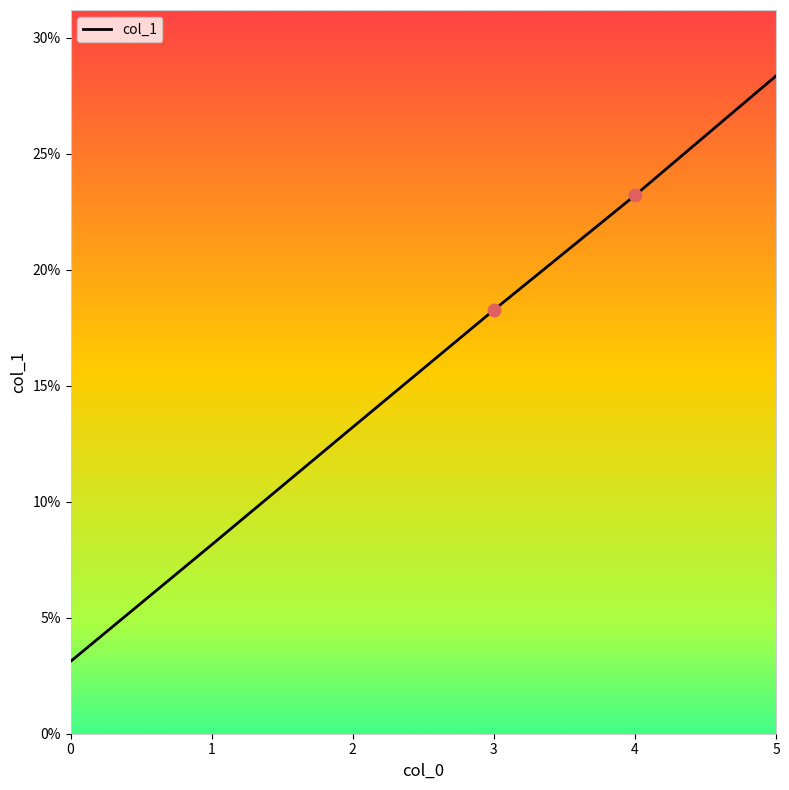

What is the change in value from 3 to 4?

+4.9